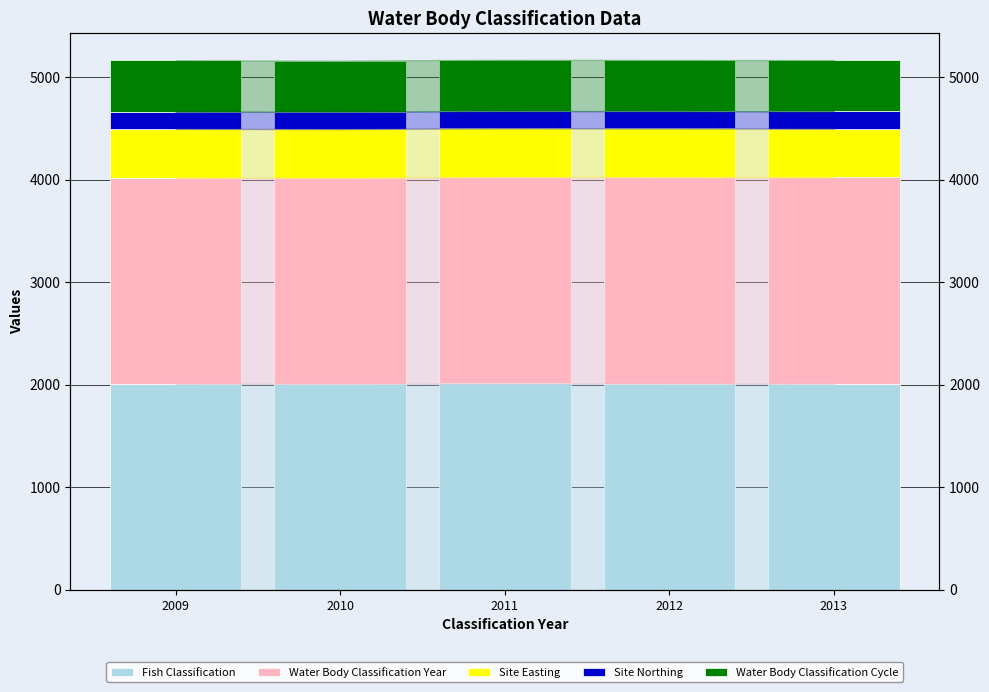

What are all the series names shown in the legend?

Fish Classification, Water Body Classification Year, Site Easting, Site Northing, Water Body Classification Cycle